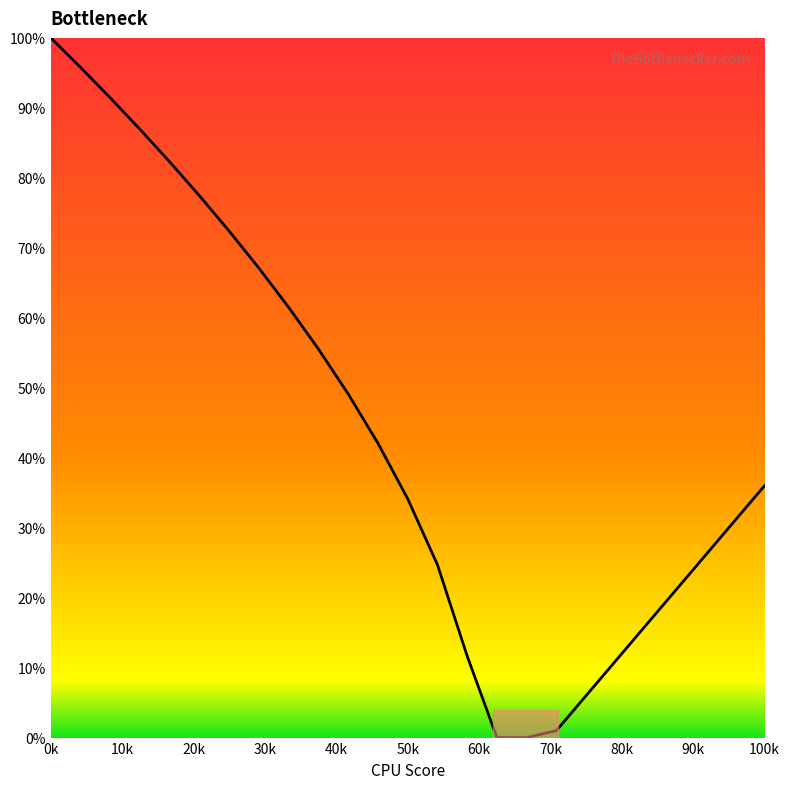

What is the greatest value displayed?

100.0